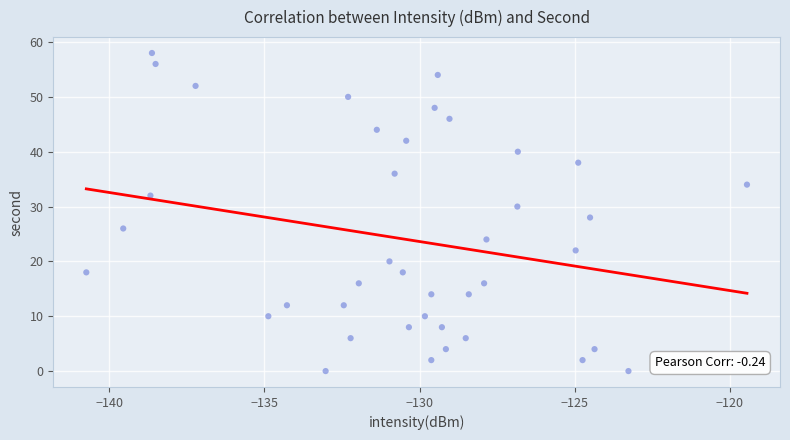

What is the range of Y values (max minus min)?

58